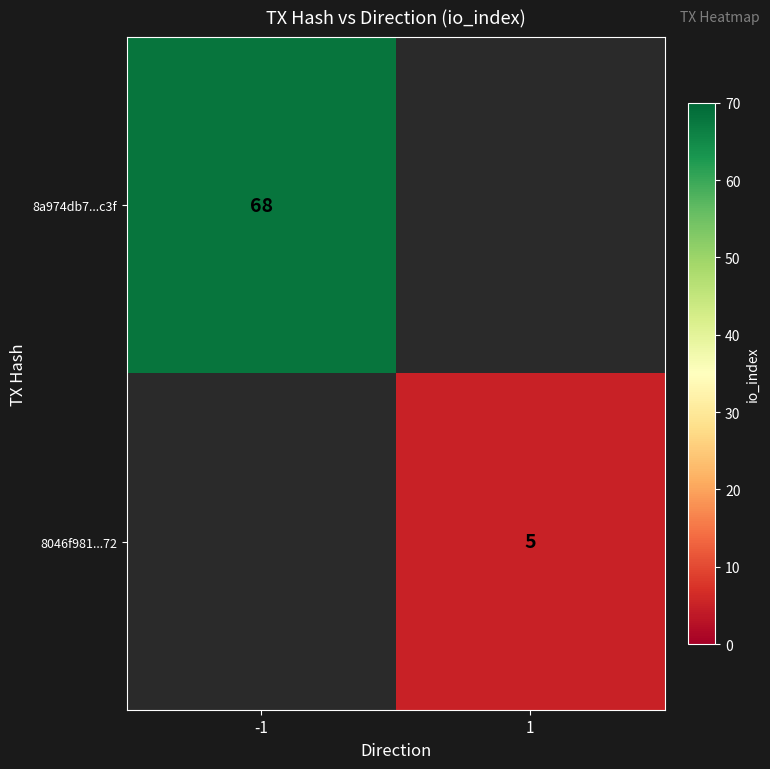

The 8046f981...72 series shows 5 at 1. True or false?

True